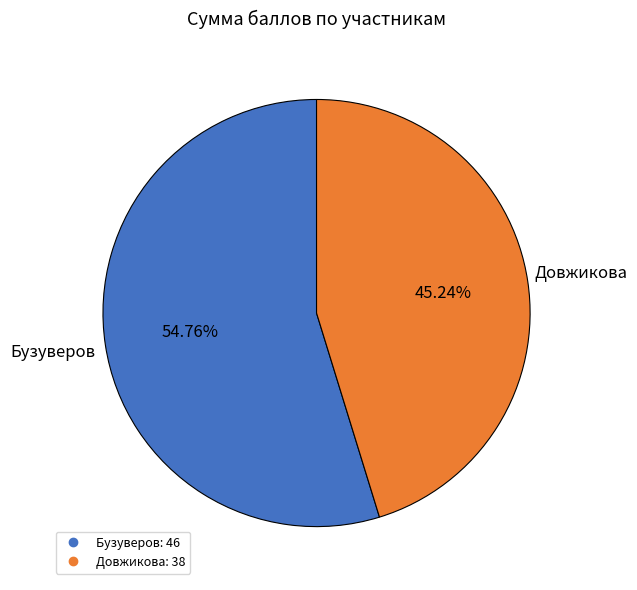

What percentage is the Бузуверов slice, to the nearest percent?

55%